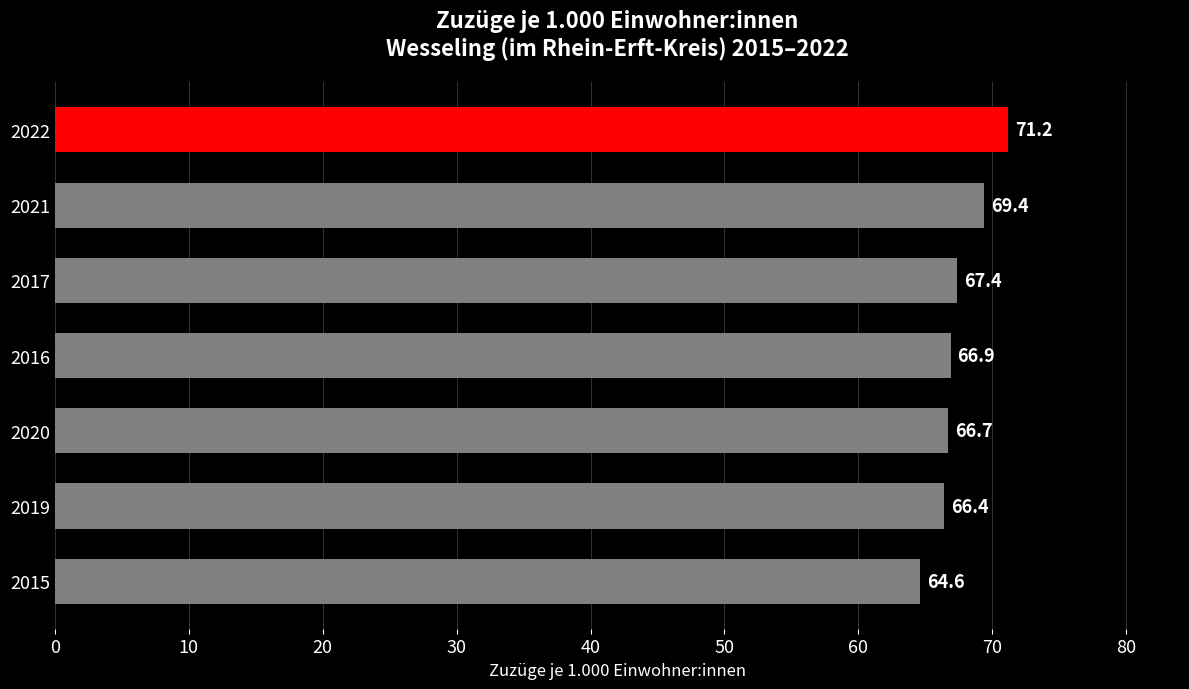

Where is the data nearest to the value 67?

2016